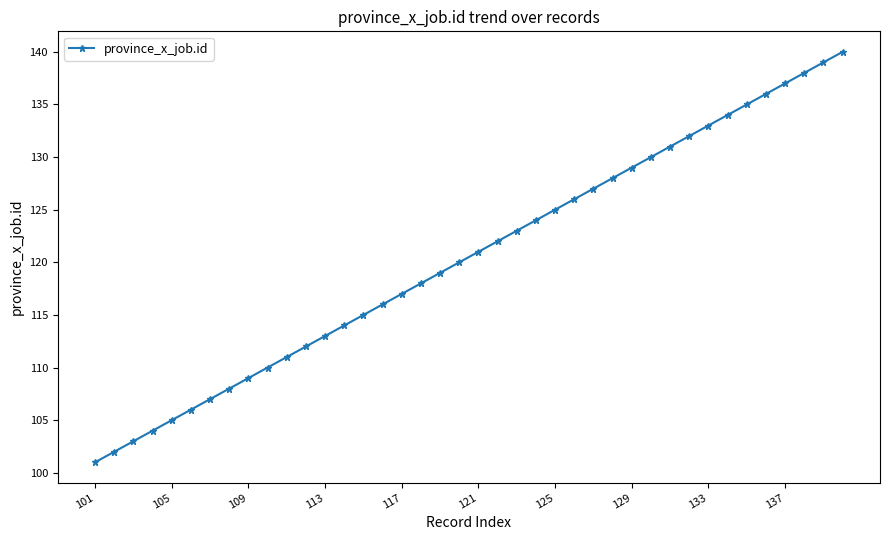

How many data points are less than 121?

20